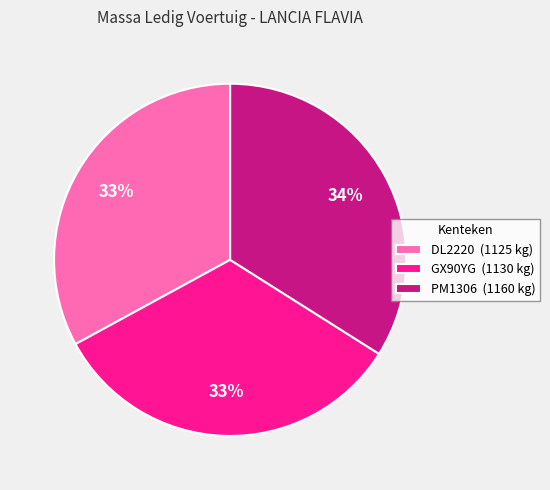

The DL2220 slice represents 23% of the pie. True or false?

False